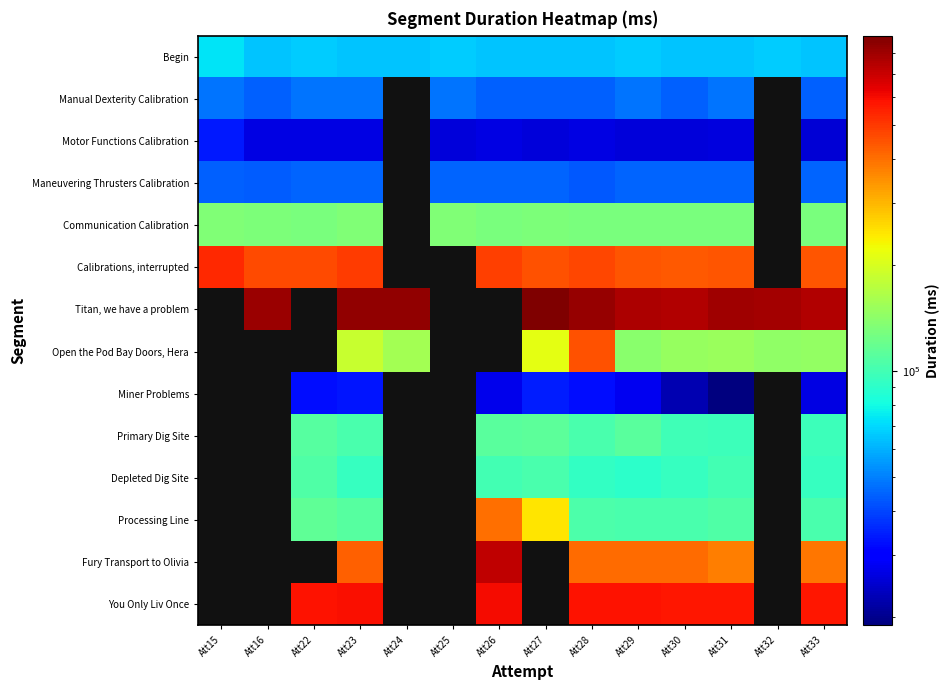

At which category does the chart reach its peak across all series?

Att27